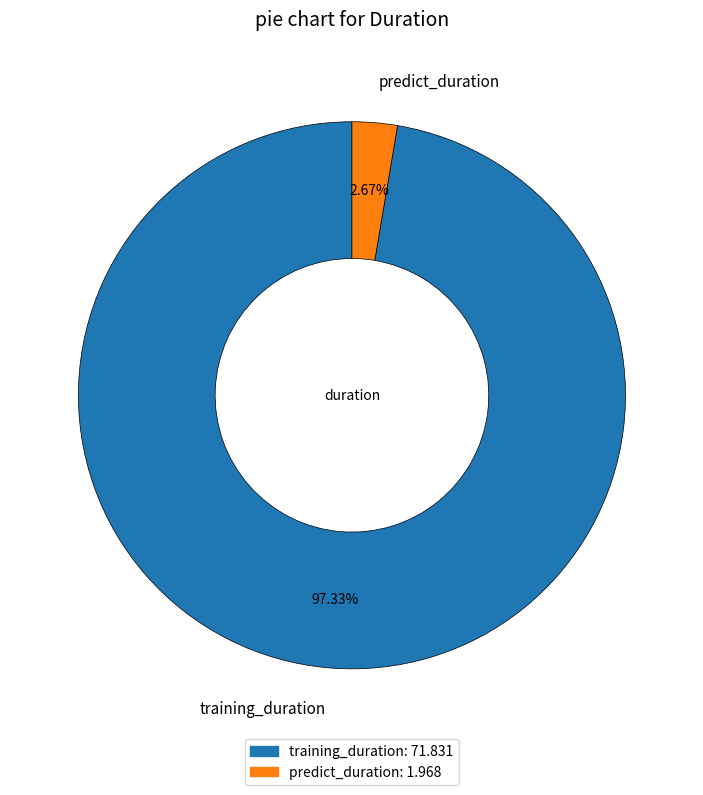

Is the sum of training_duration and predict_duration greater than half?

Yes